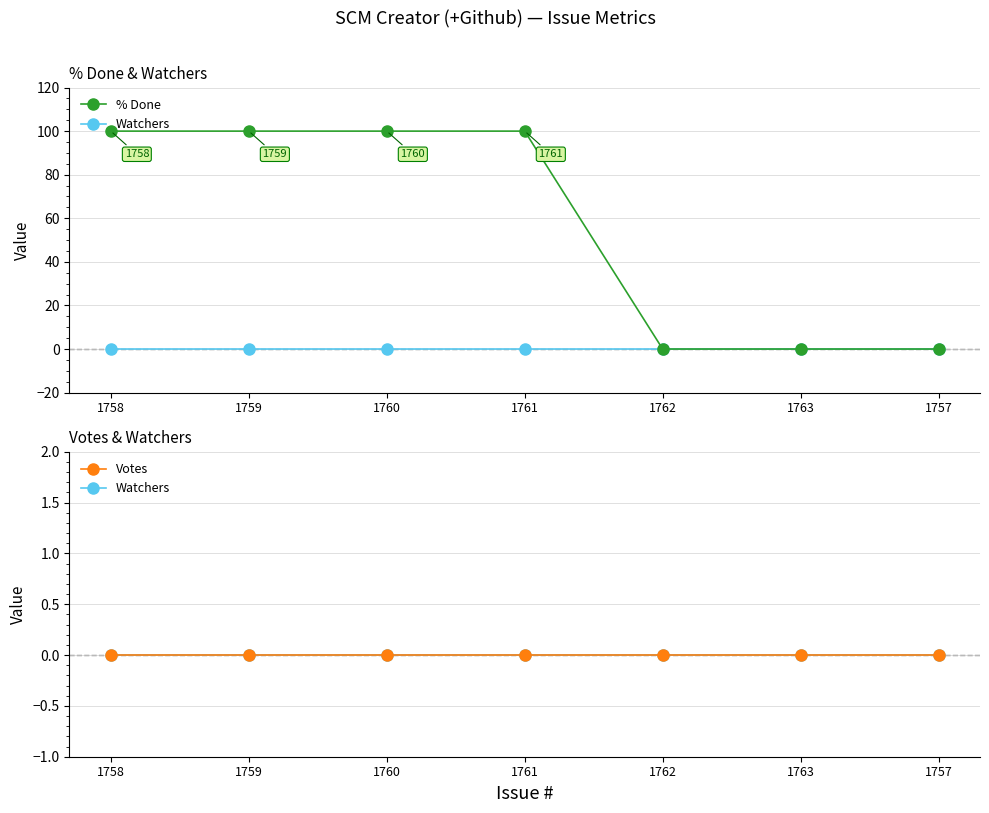

True or false: Watchers has more than 0 points higher than both neighbors.

False